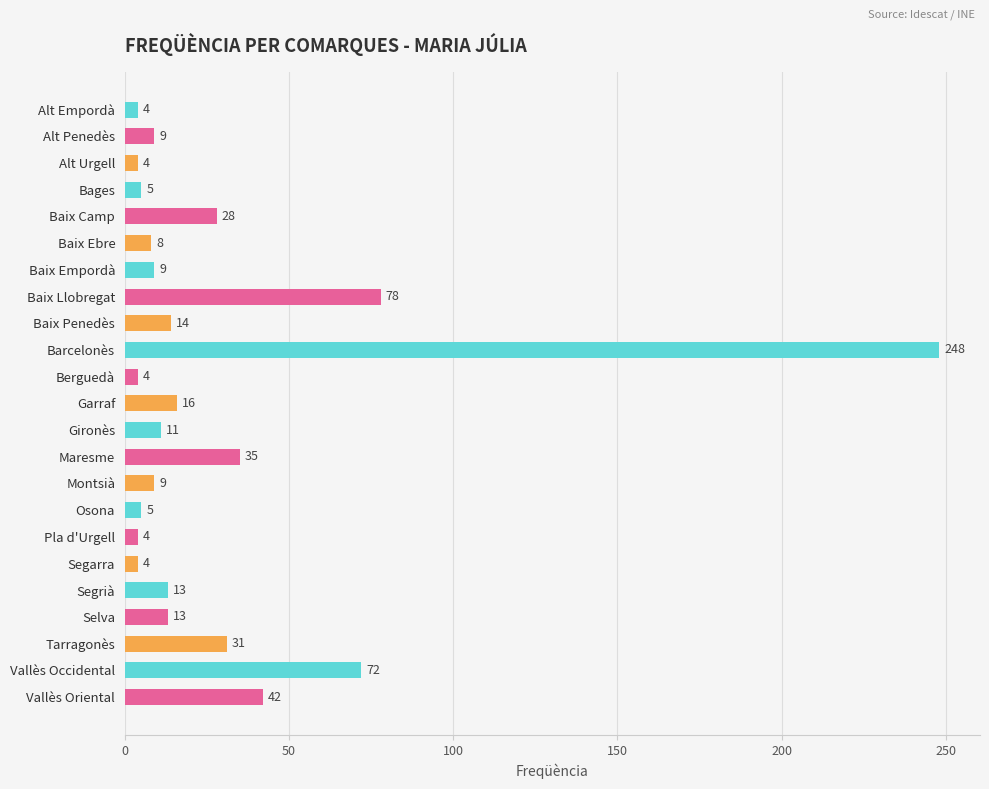

What is the greatest value displayed?

248